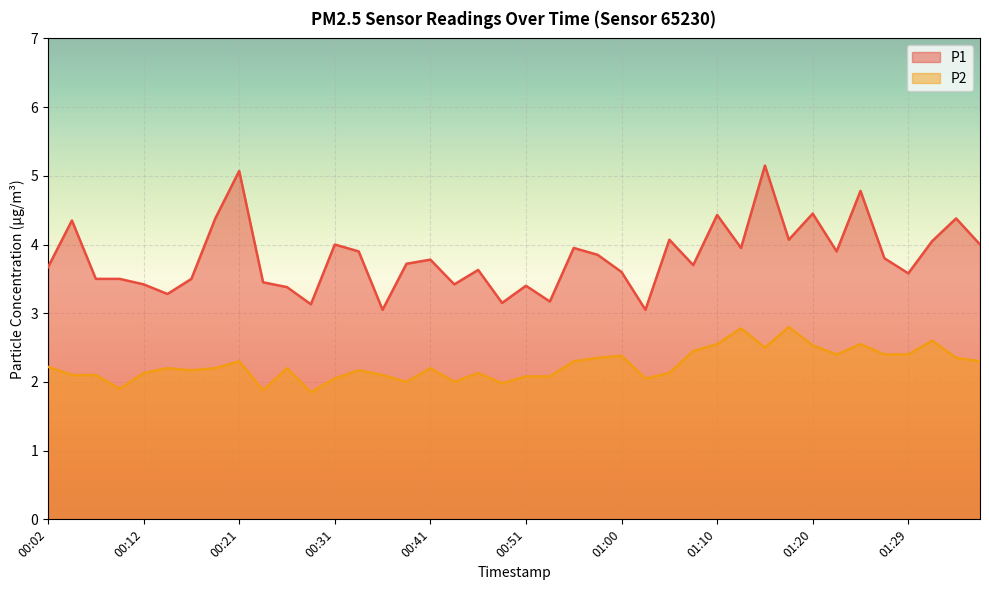

Reading right to left, what are all the values shown in this chart?

P1: 4.0	4.4	4.0	3.6	3.8	4.8	3.9	4.5	4.1	5.2	4.0	4.4	3.7	4.1	3.0	3.6	3.9	4.0	3.2	3.4	3.1	3.6	3.4	3.8	3.7	3.0	3.9	4.0	3.1	3.4	3.5	5.1	4.4	3.5	3.3	3.4	3.5	3.5	4.3	3.7
P2: 2.3	2.4	2.6	2.4	2.4	2.5	2.4	2.5	2.8	2.5	2.8	2.5	2.5	2.1	2.0	2.4	2.4	2.3	2.1	2.1	2.0	2.1	2.0	2.2	2.0	2.1	2.2	2.0	1.9	2.2	1.9	2.3	2.2	2.2	2.2	2.1	1.9	2.1	2.1	2.2